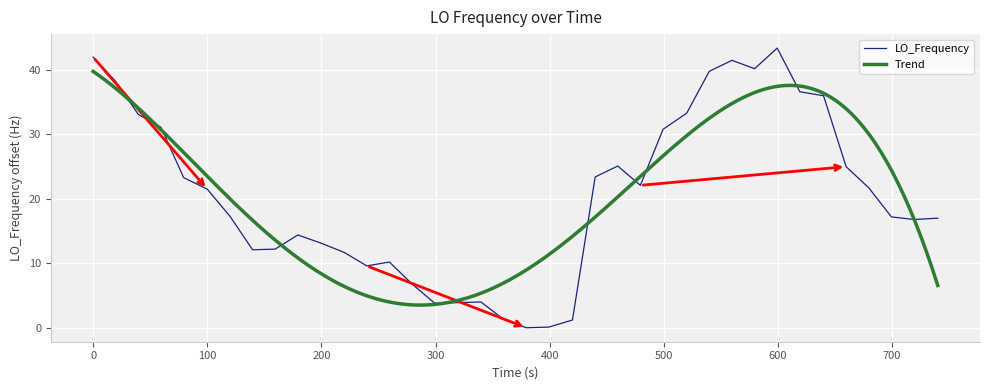

What is the sum of all values?

821.2